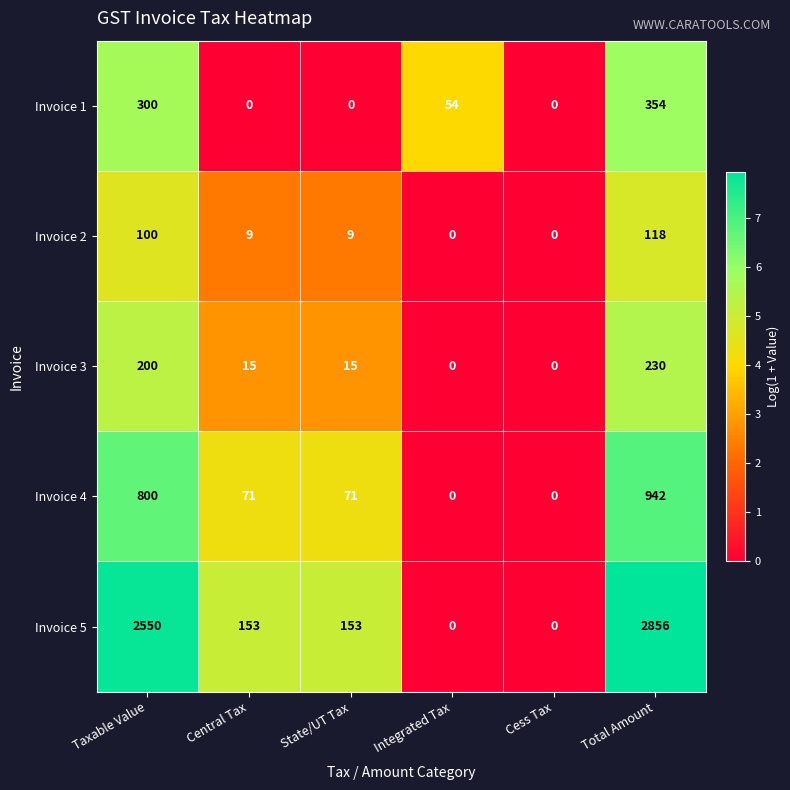

What is the total value across all series at Integrated Tax?

54